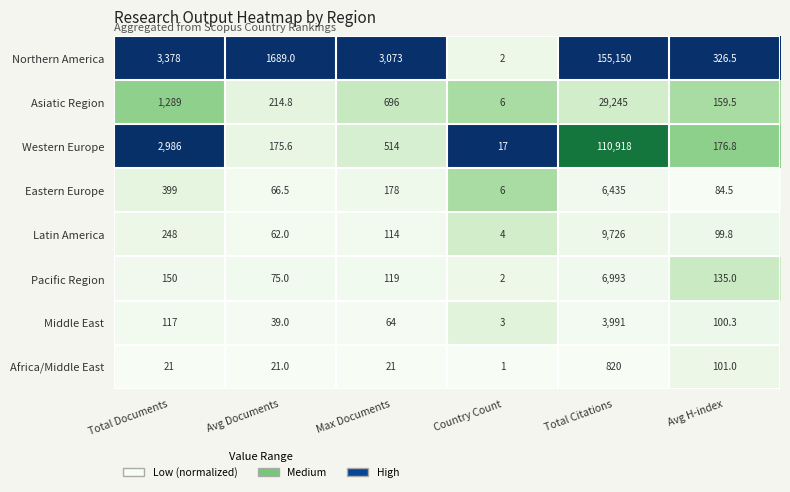

At which label does Pacific Region reach its minimum?

Country Count